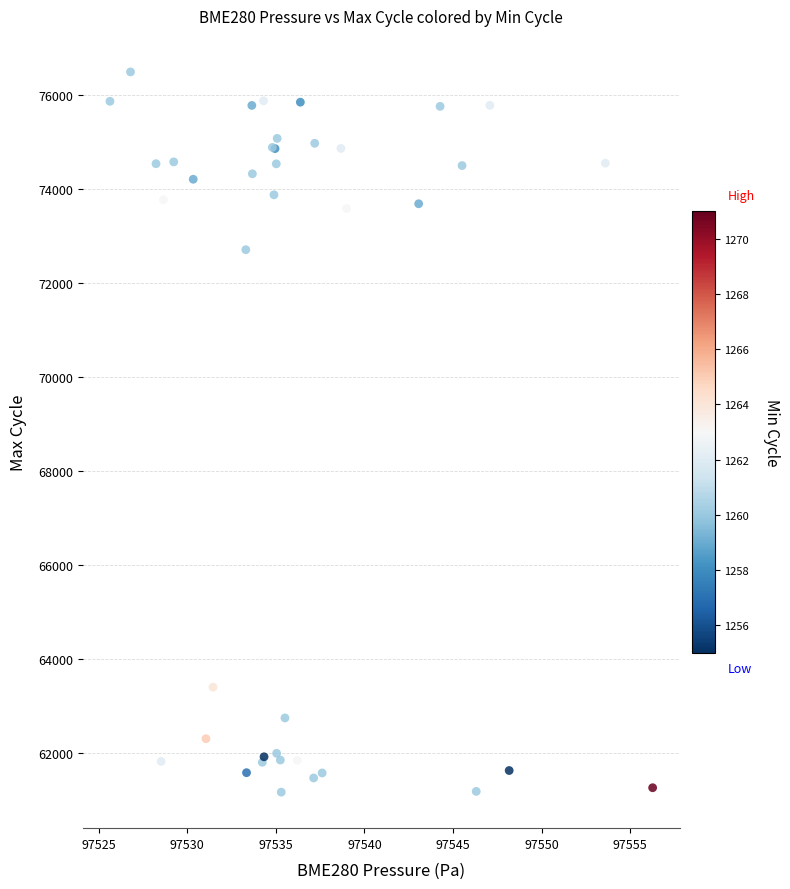

What Y value in the scatter plot is closest to 68824?

72702